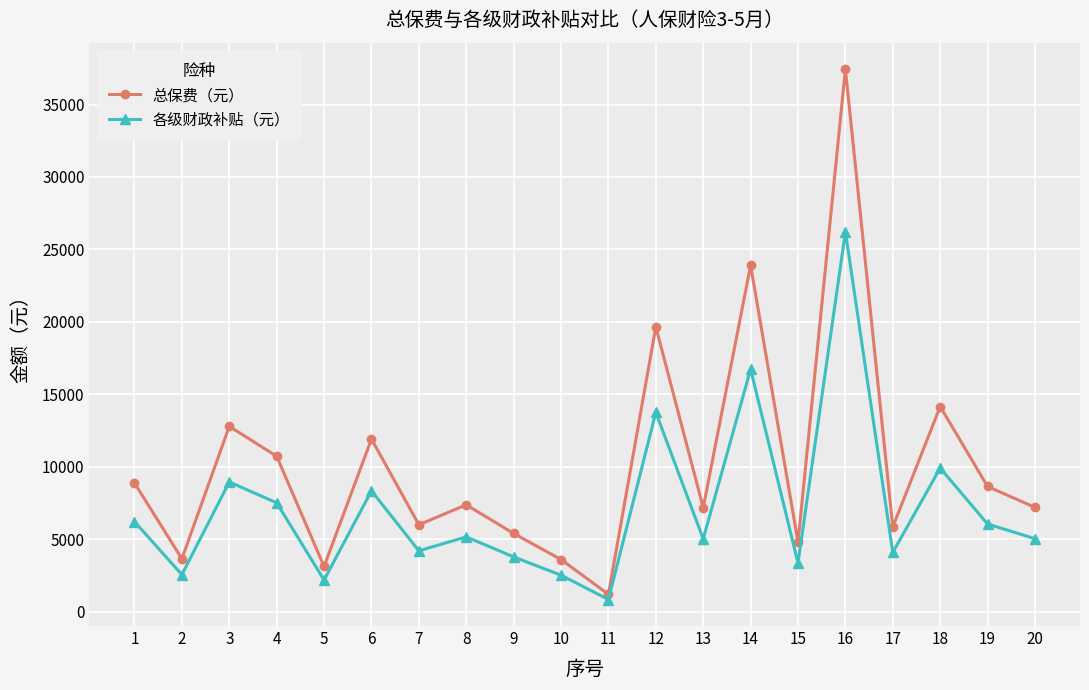

How many lines are shown in the chart?

2